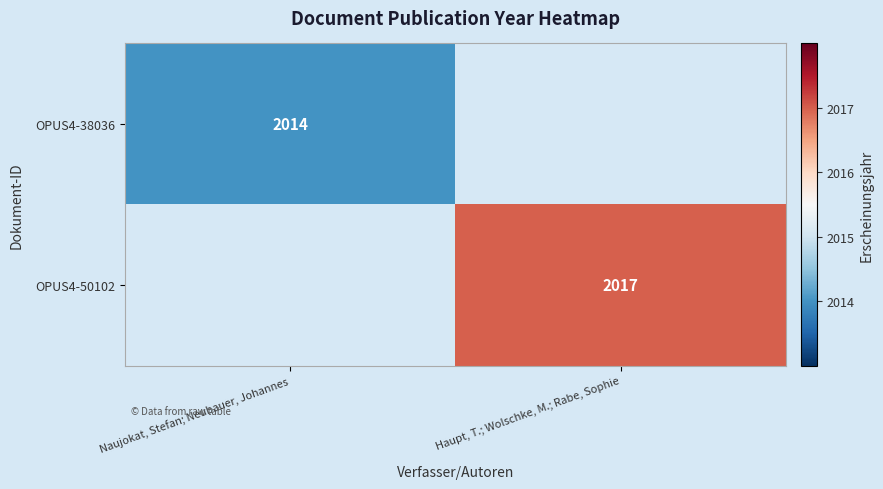

Which has a higher value, Naujokat, Stefan; Neubauer, Johannes or Haupt, T.; Wolschke, M.; Rabe, Sophie?

Haupt, T.; Wolschke, M.; Rabe, Sophie